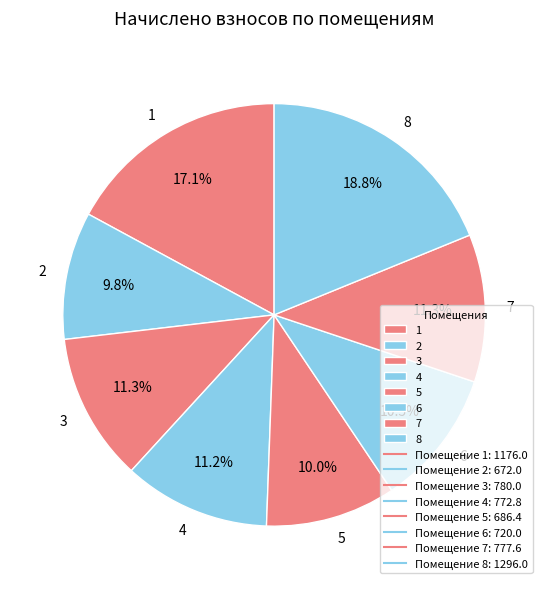

What is the largest slice in the pie chart?

8